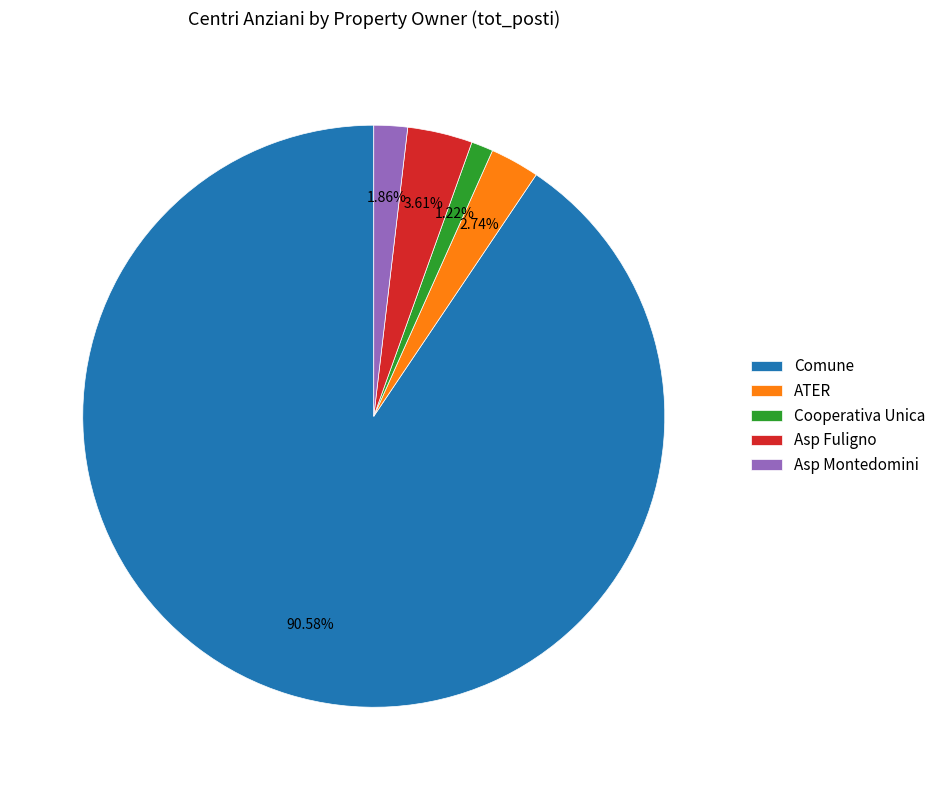

Between Comune and Asp Fuligno, which is larger?

Comune